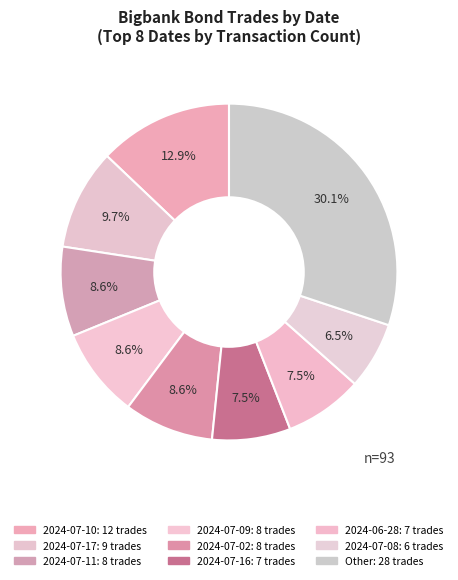

Count the number of slices in the pie.

9